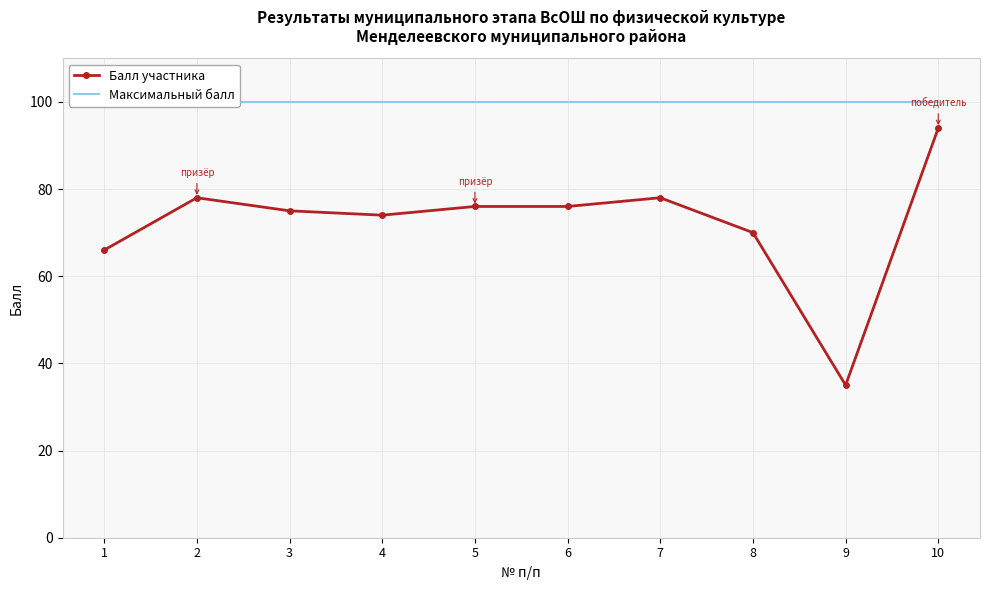

Is the value of Максимальный балл at 3 greater than the value of Балл участника at 2?

Yes